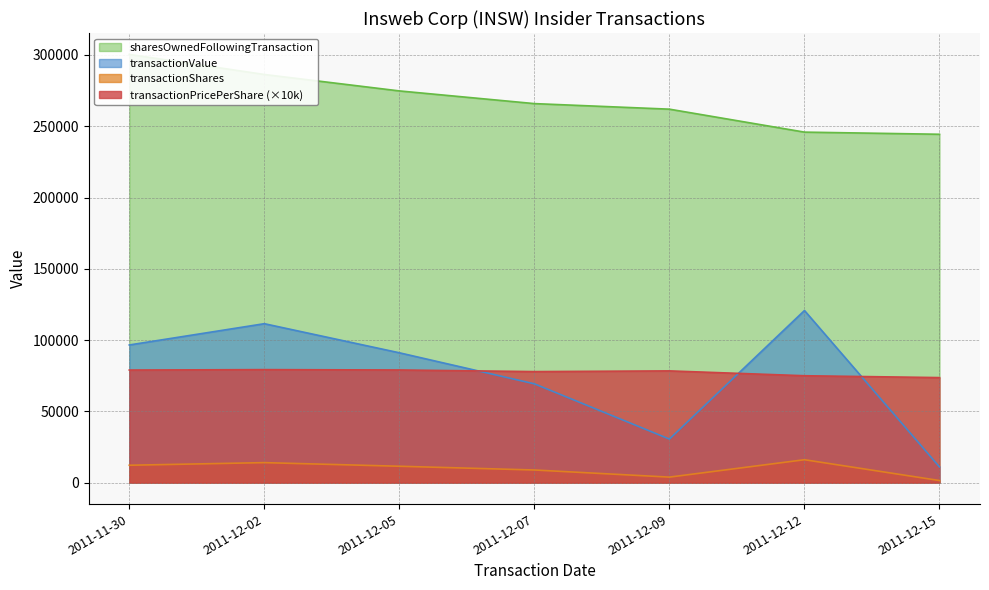

The transactionValue series shows 120750.0 at 2011-12-12. True or false?

True